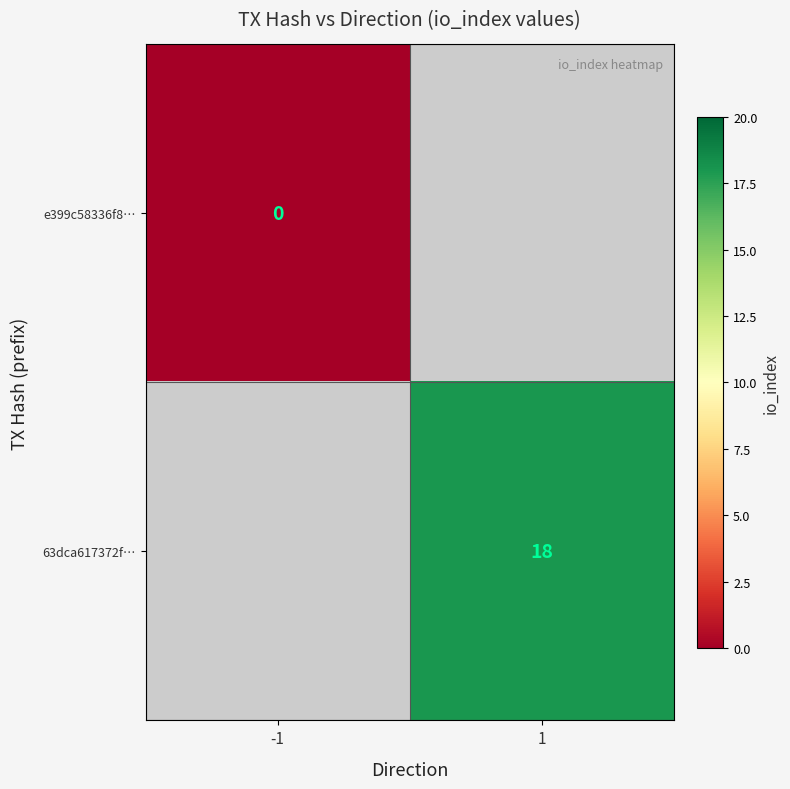

Is it true that 63dca617372f… equals 18 at 1?

True